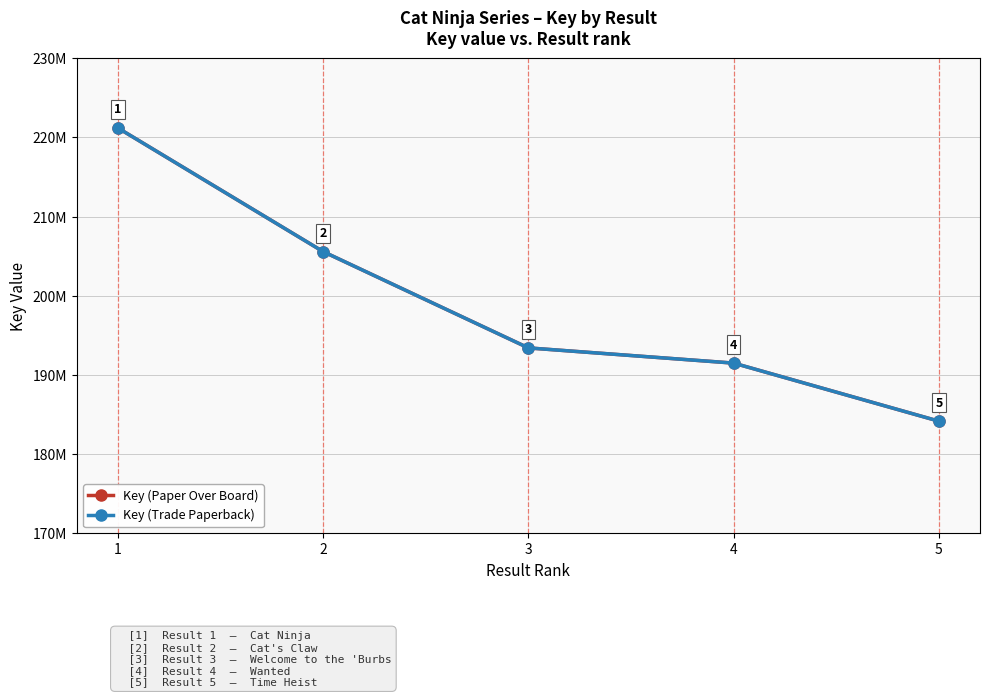

True or false: Key (Trade Paperback) has more than 0 interior local peaks.

False